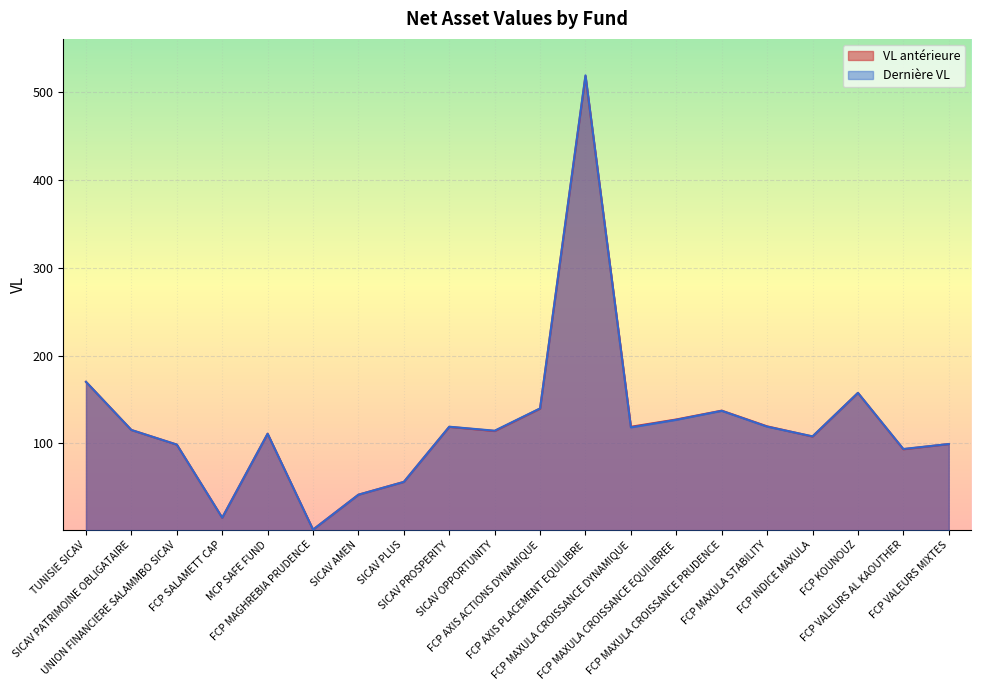

What is the sum of all Dernière VL values?

2460.3